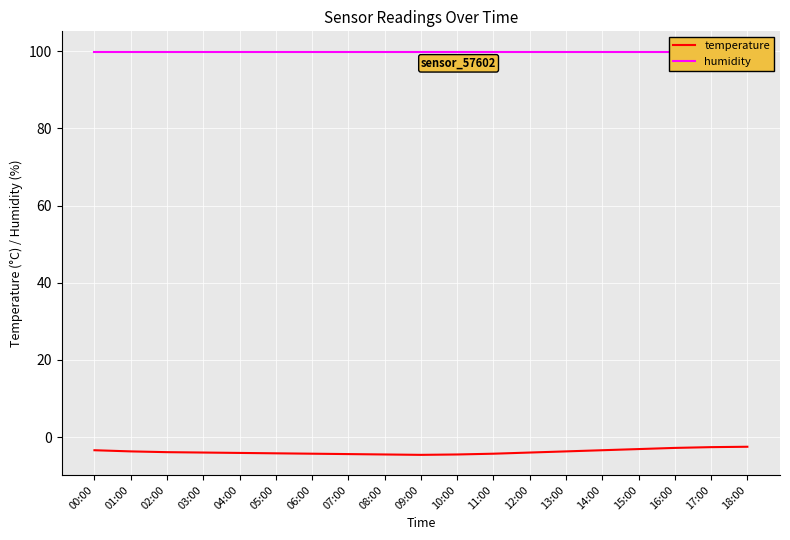

Which label corresponds to the smallest value in the chart?

09:00